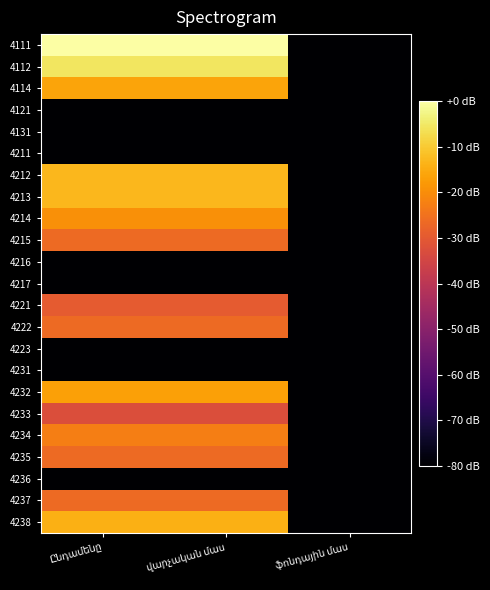

The value of 4222 at Ընդամենը is -43.7. True or false?

False